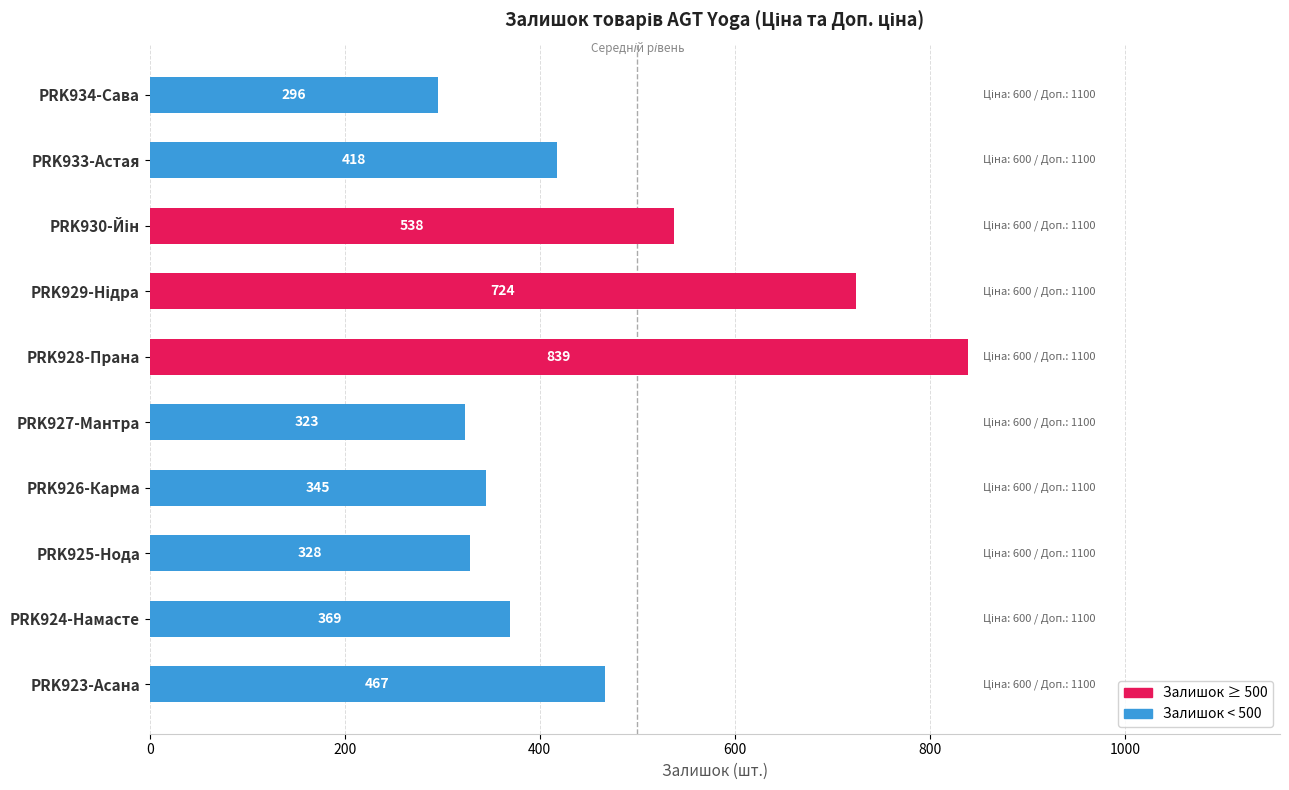

Which category has the lowest value across all series?

PRK934-Сава